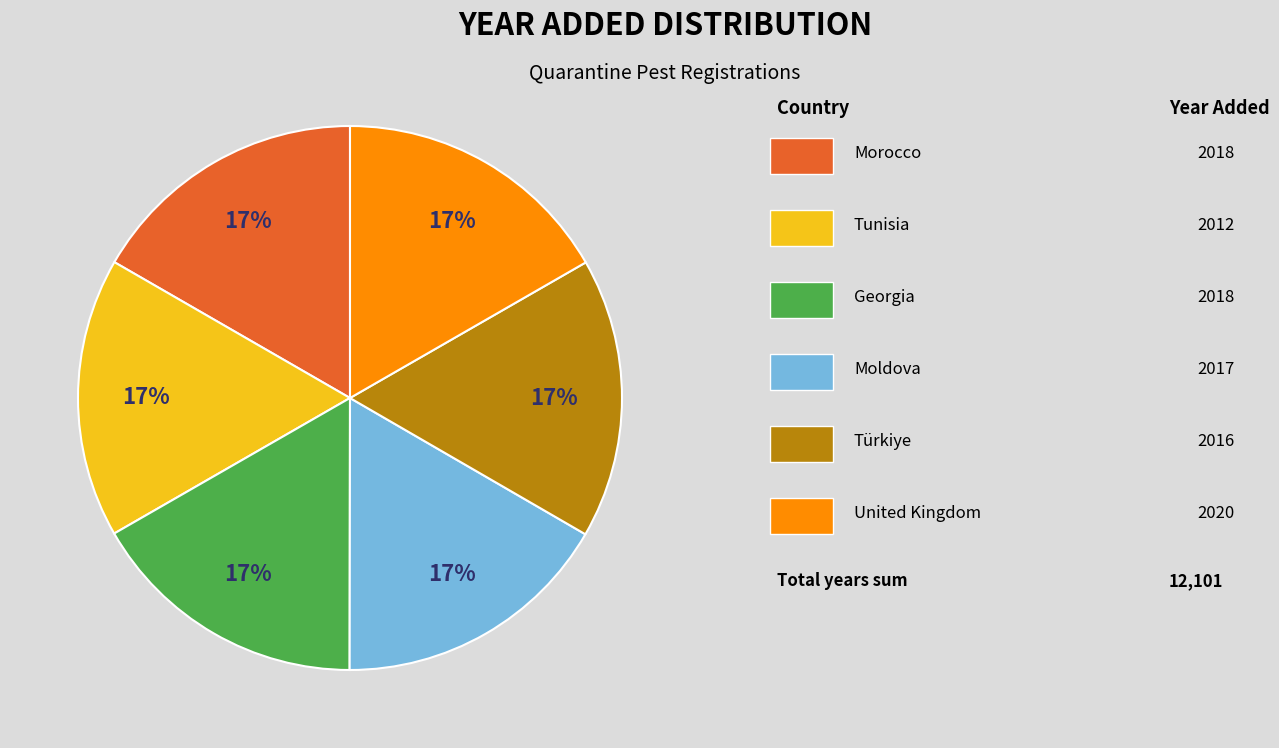

Is there any slice that represents more than half of the pie?

No